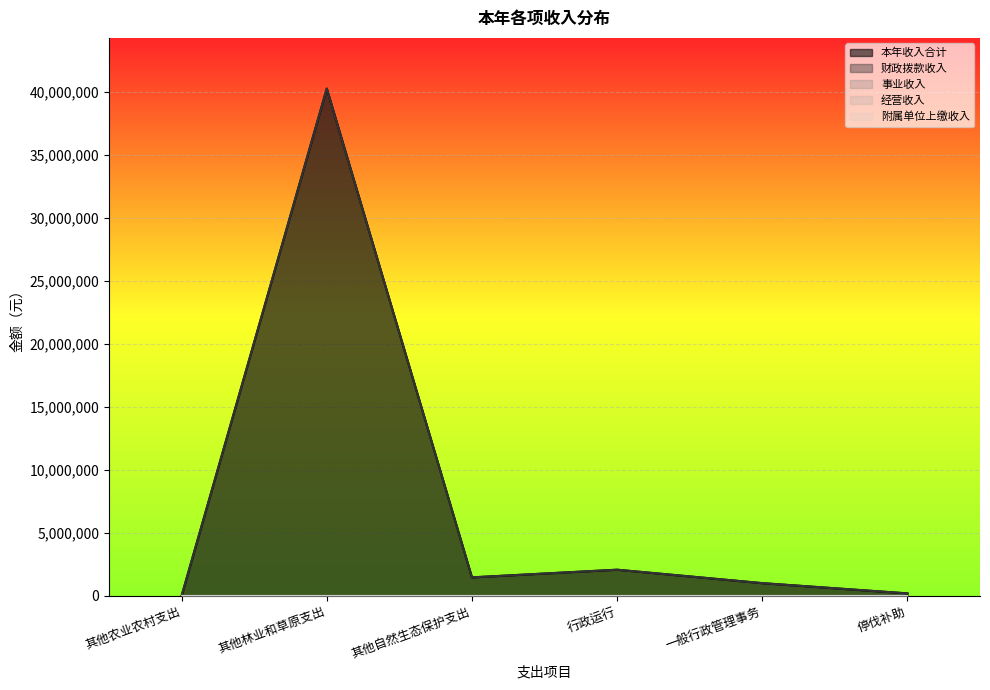

What are all the series names shown in the legend?

本年收入合计, 财政拨款收入, 事业收入, 经营收入, 附属单位上缴收入